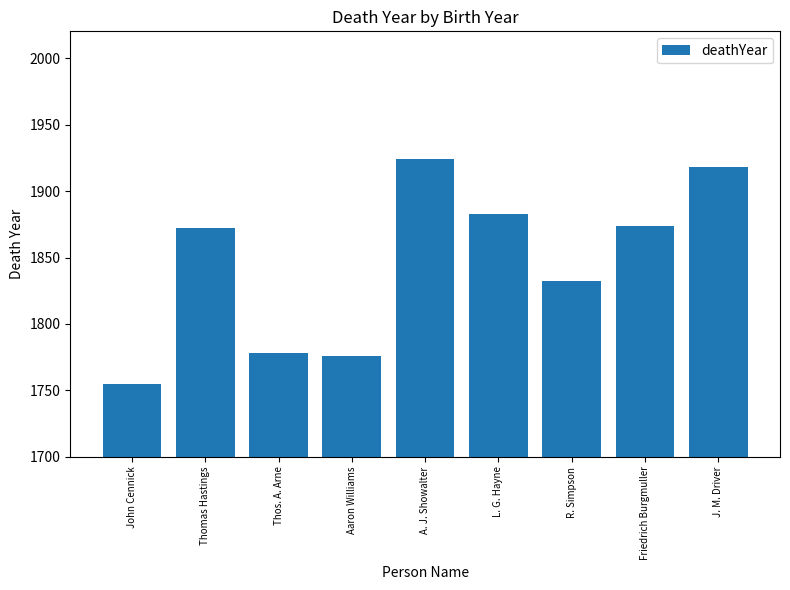

Between A. J. Showalter and L. G. Hayne, which is larger?

A. J. Showalter